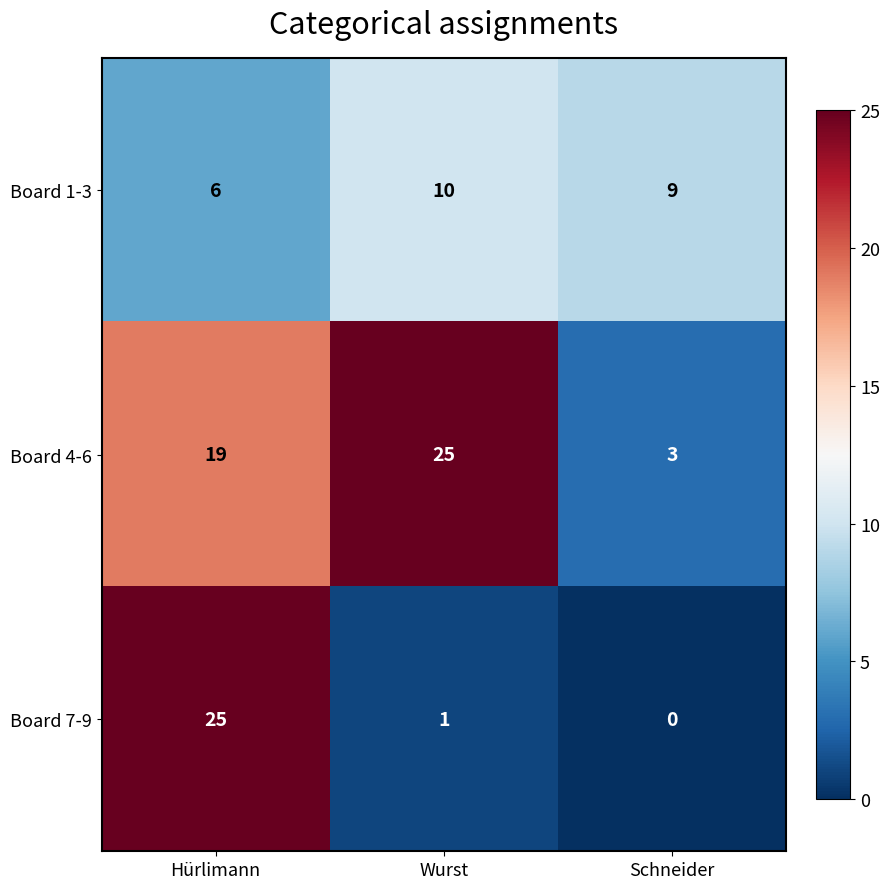

What is the difference between the highest and lowest values at Hürlimann?

19